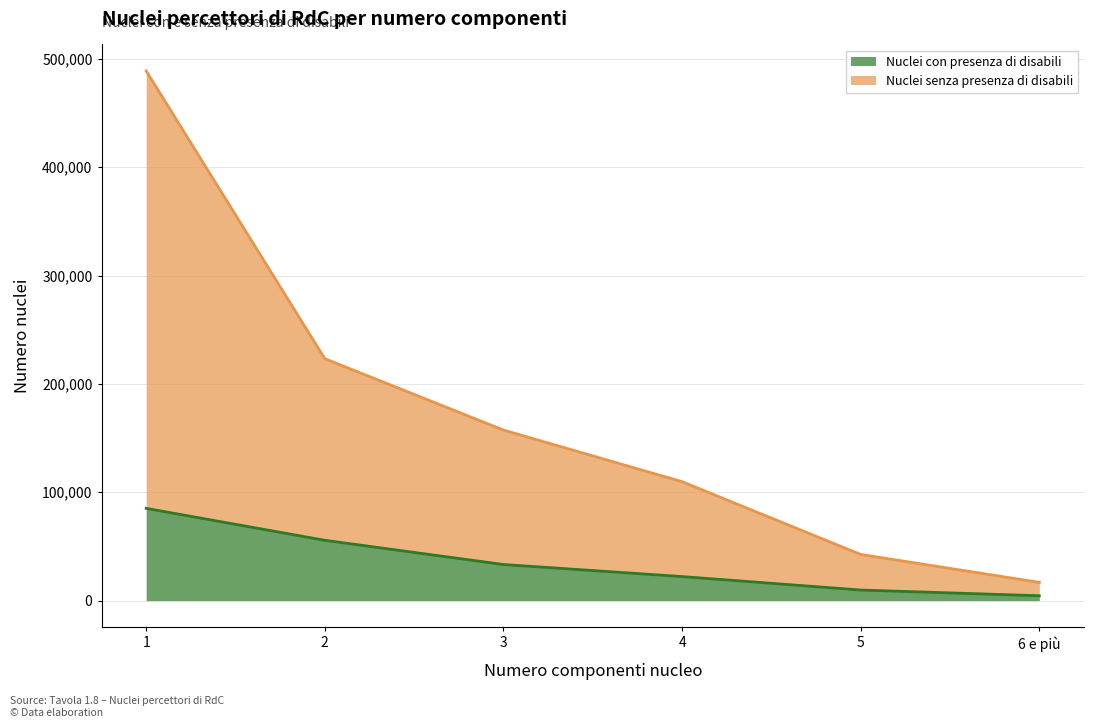

How many lines are shown in the chart?

2